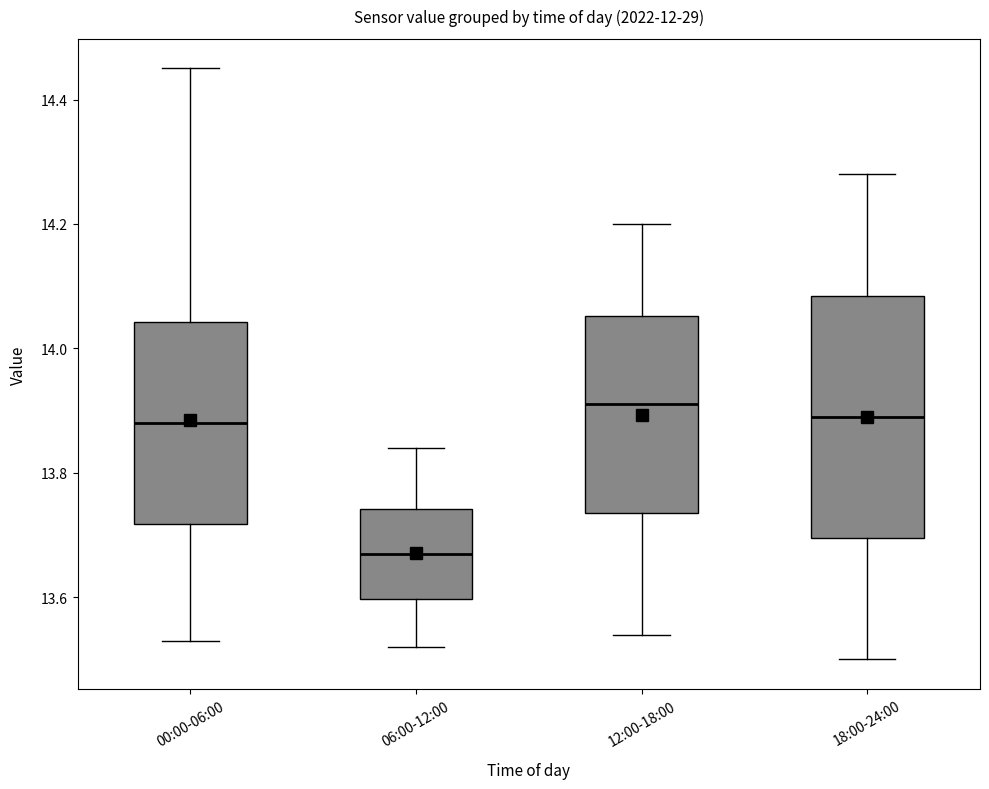

Where does the upper whisker of the box for 12:00-18:00 end on the y-axis? The values are not printed on the chart, so give them approximately, as read against the axis.

14.20